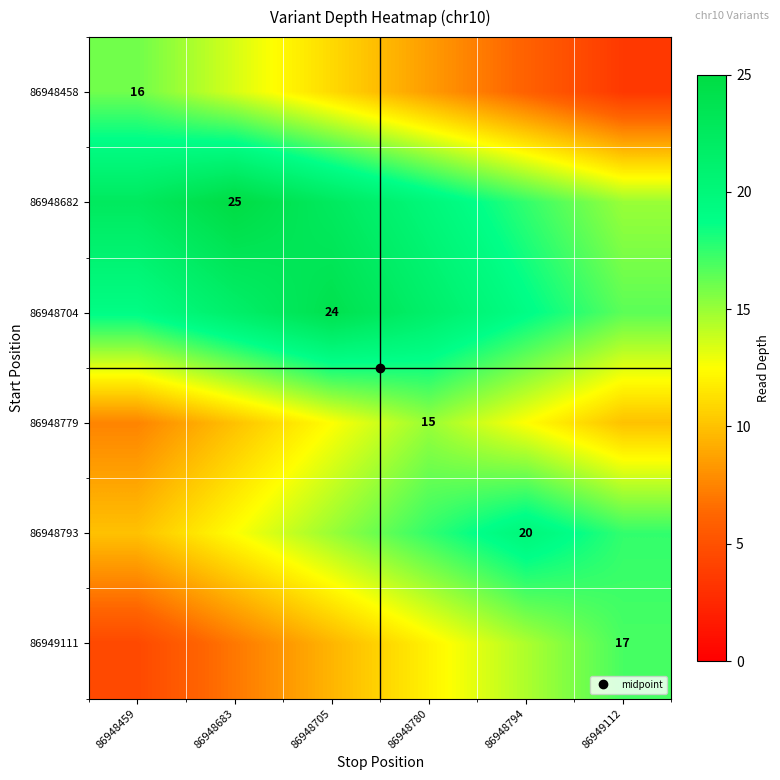

What is the spread (max minus min) of values at 86948705?

14.5